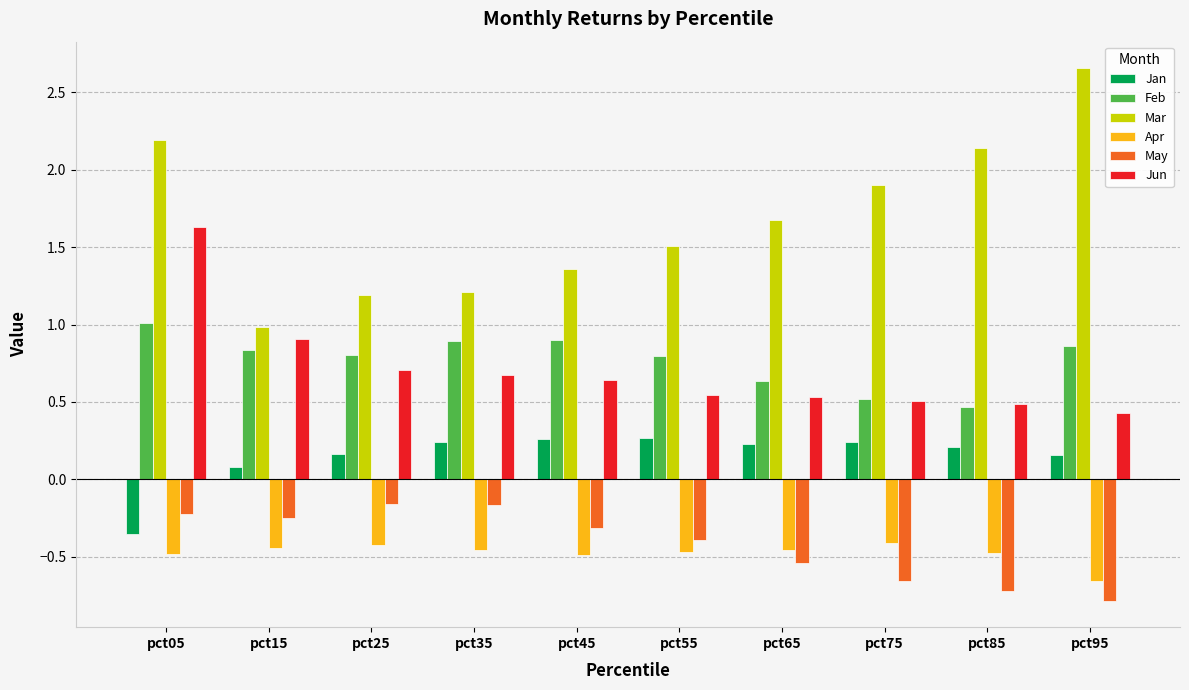

What are all the series names shown in the legend?

Jan, Feb, Mar, Apr, May, Jun